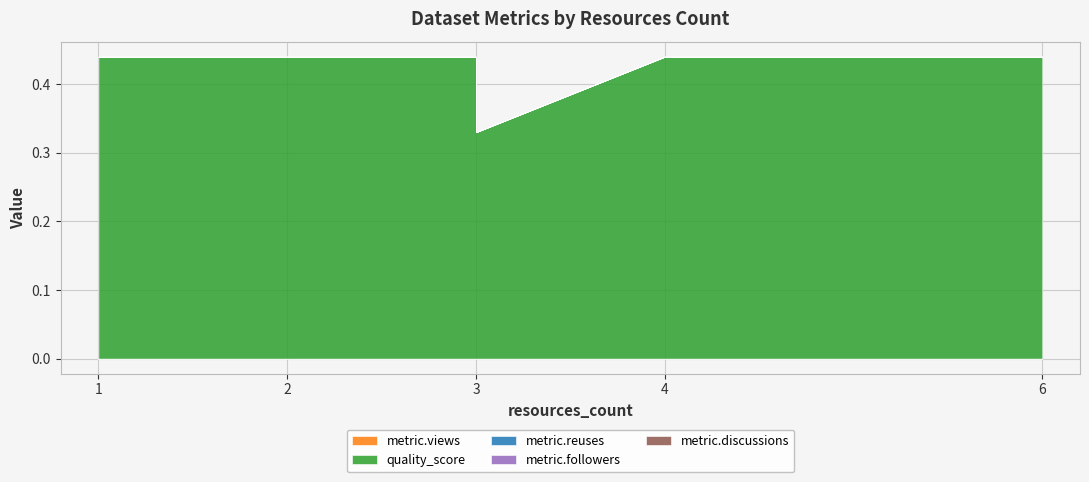

List the series in order of their peak value, highest first.

quality_score, metric.views, metric.reuses, metric.followers, metric.discussions